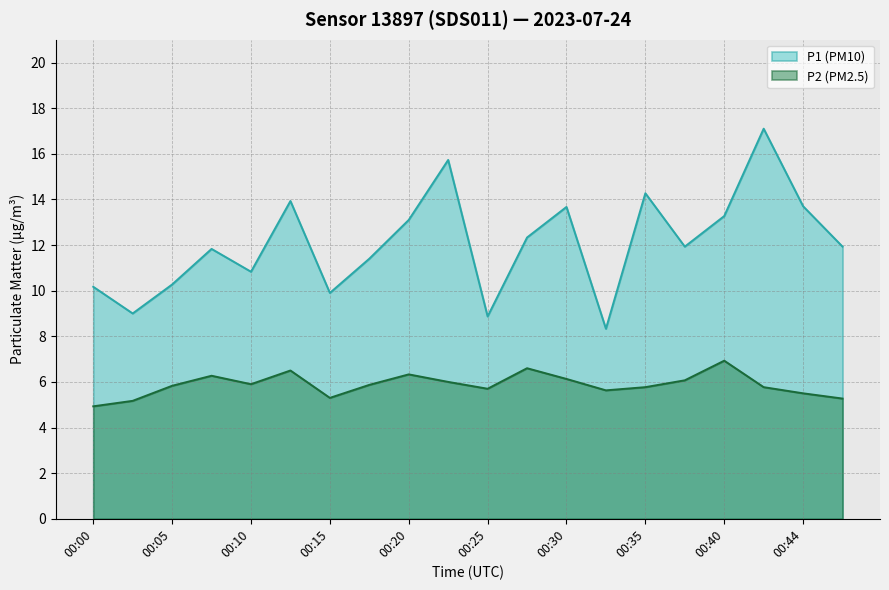

True or false: P1 and P2 cross at least once.

False